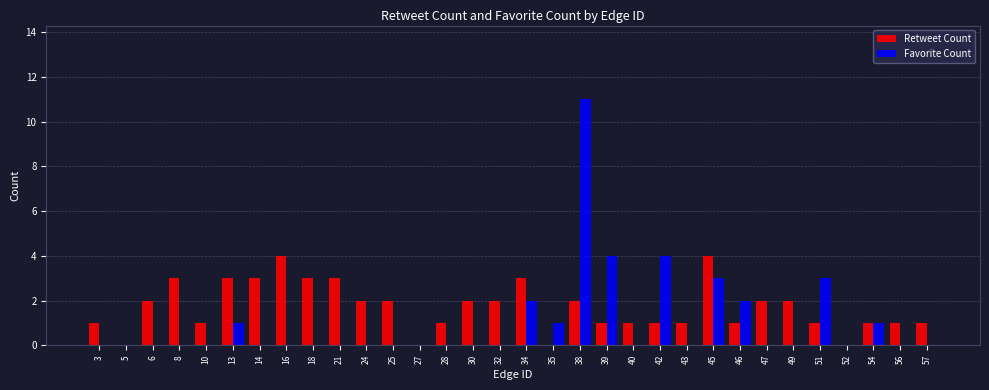

Which series has the largest total across all categories?

Retweet Count